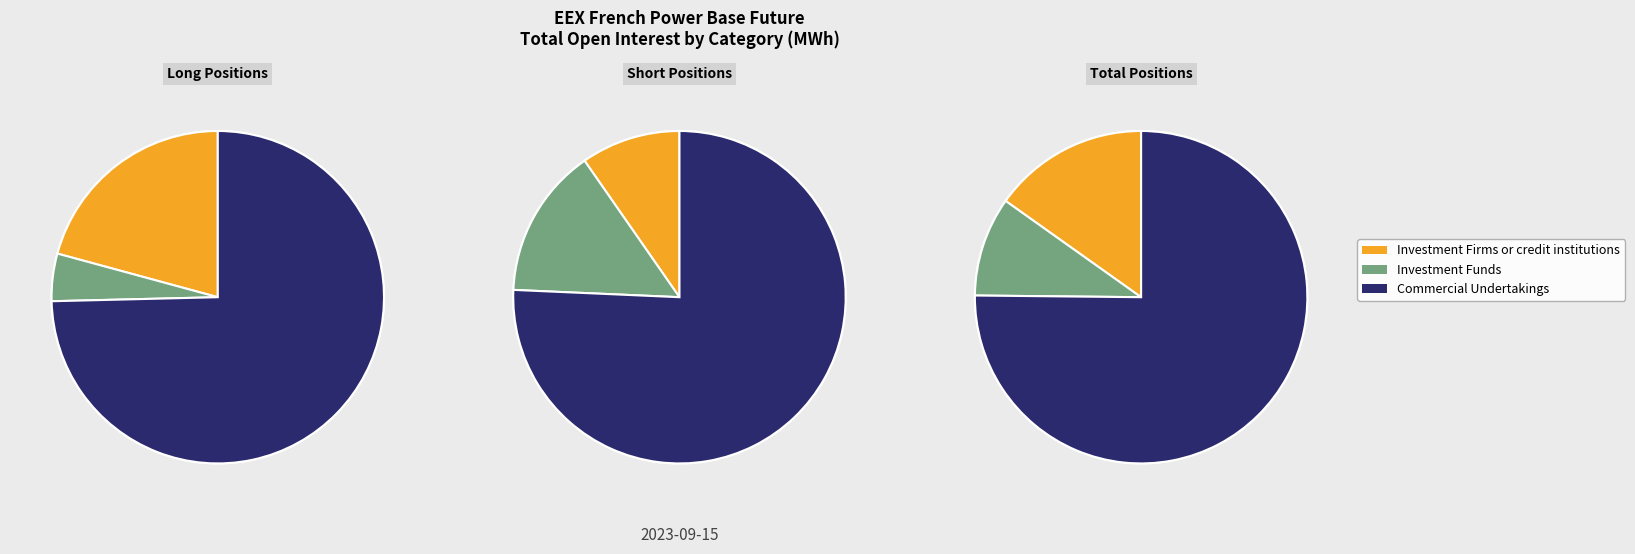

To the nearest percent, what is the combined percentage of Commercial Undertakings and Investment Funds?

90%